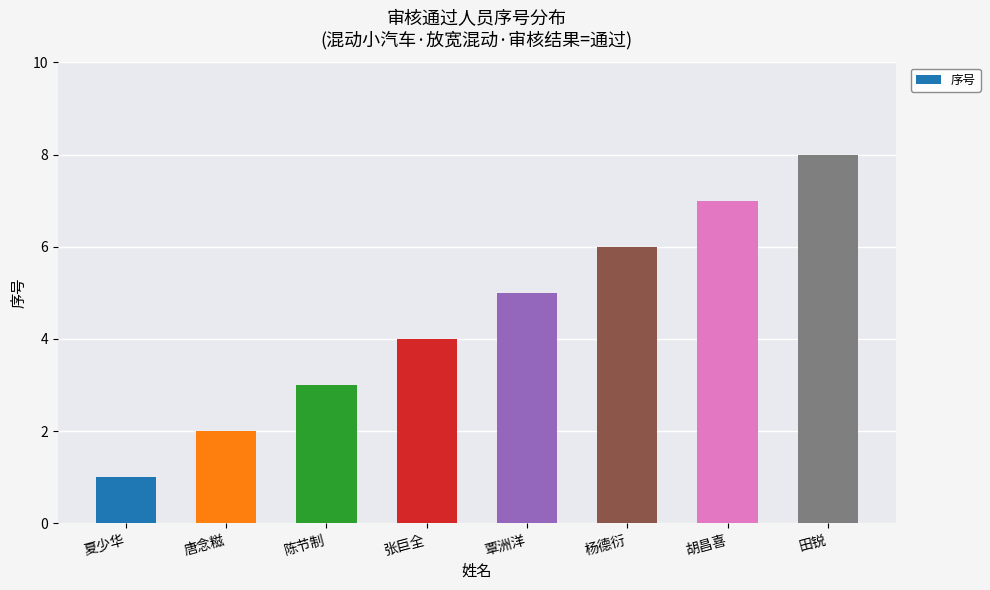

Are the bars grouped side by side (vs. stacked)?

No